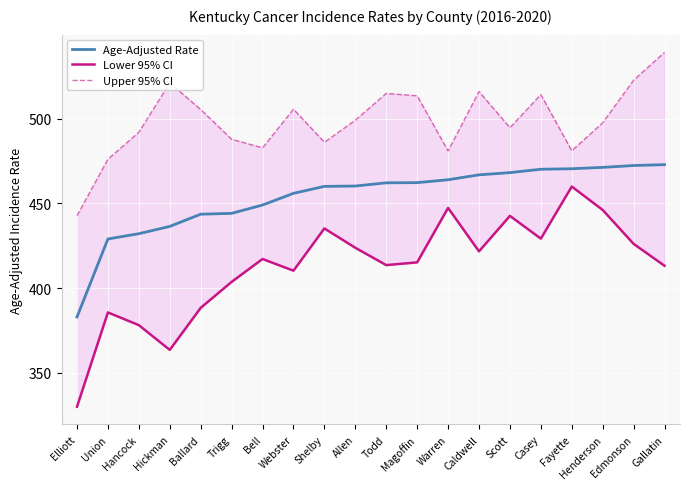

Reading left to right, extract all data points from this chart.

Age-Adjusted Rate: 383.0	429.0	432.1	436.4	443.6	444.1	449.0	455.9	460.0	460.2	462.1	462.2	463.9	466.8	468.1	470.1	470.4	471.2	472.3	472.8
Lower 95% CI: 330.1	385.7	378.2	363.6	388.4	403.7	417.2	410.3	435.2	423.8	413.6	415.2	447.3	421.7	442.6	429.2	459.9	446.1	426.1	413.2
Upper 95% CI: 442.7	476.0	491.9	521.0	505.3	487.8	482.7	505.5	486.0	499.0	514.8	513.4	480.9	515.9	494.6	514.1	481.0	497.5	522.6	539.0